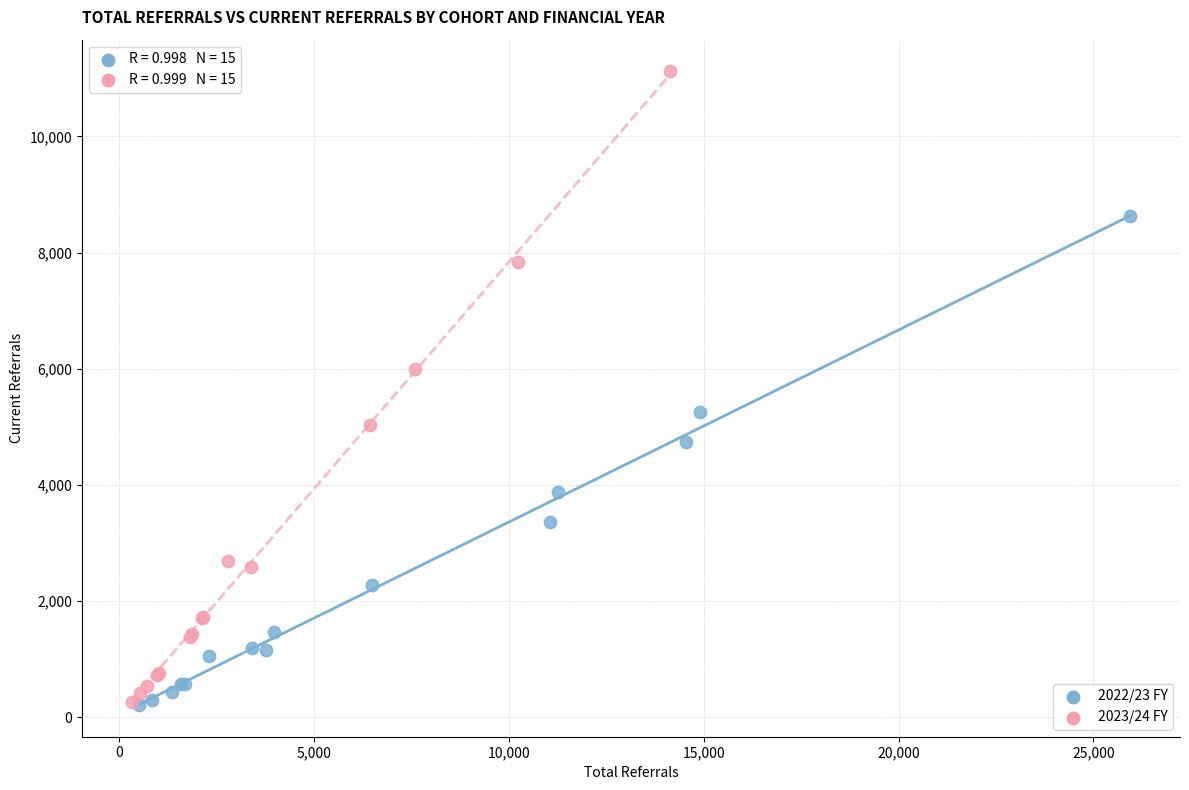

What are all the series names shown in the legend?

2022/23 FY, 2023/24 FY